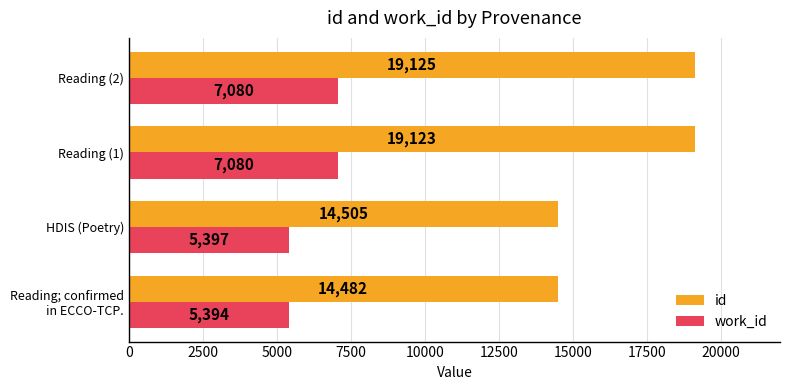

What is the difference between the maximum and minimum values in the id series?

4643